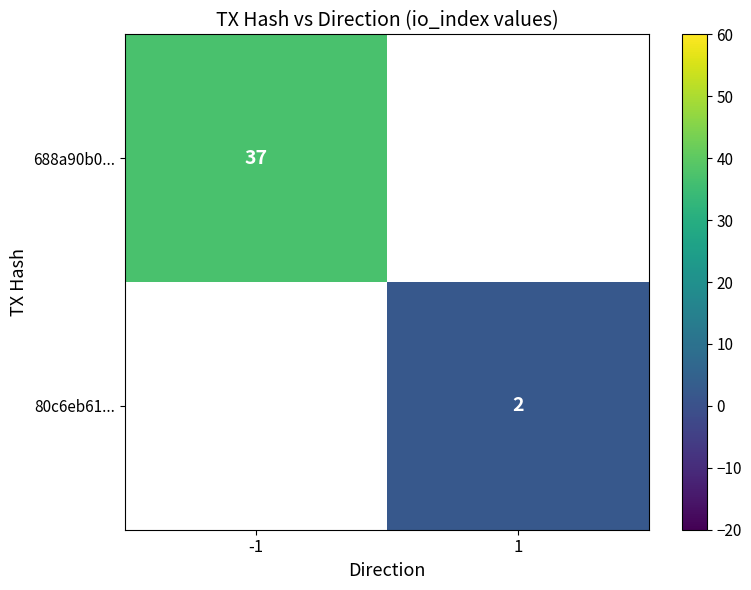

Is it true that 688a90b0... equals 63 at -1?

False